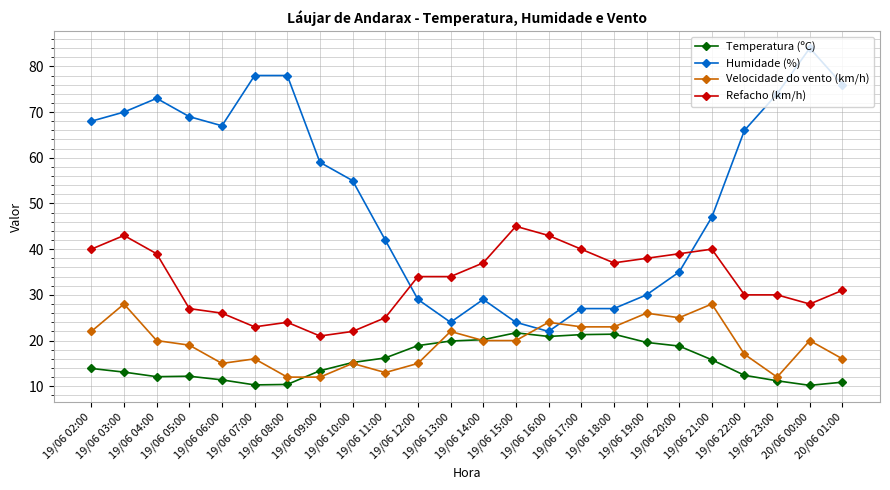

True or false: Humidade (%) has more than 0 interior local peaks.

True